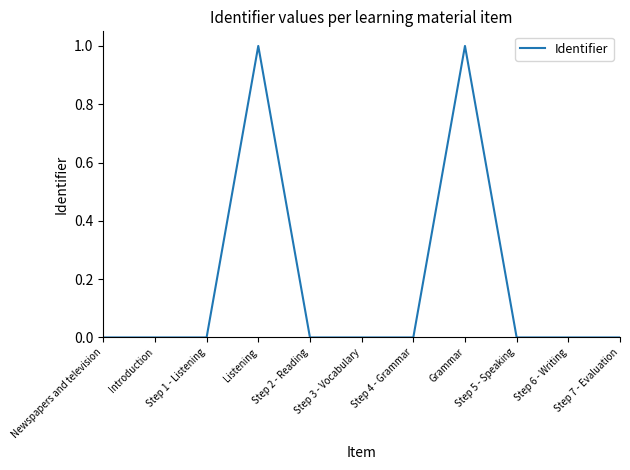

What is the approximate value at Listening?

1.0